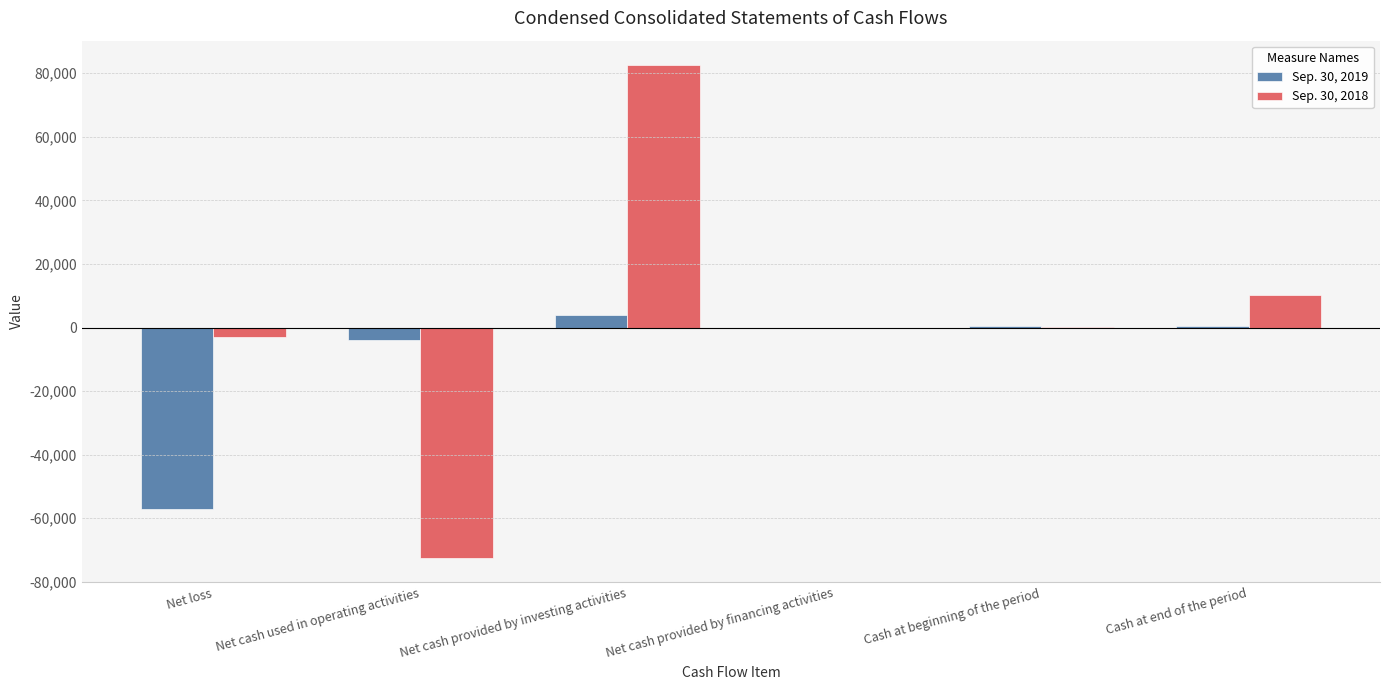

What is the sum of all Sep. 30, 2019 values?

-56264